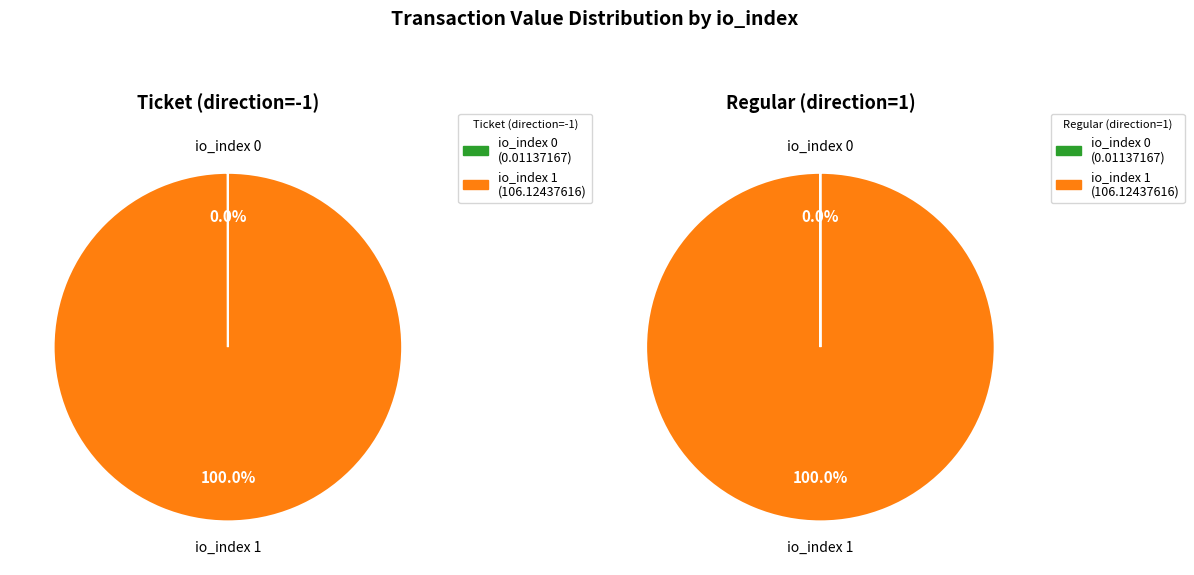

To the nearest percent, what is the average slice percentage?

50%